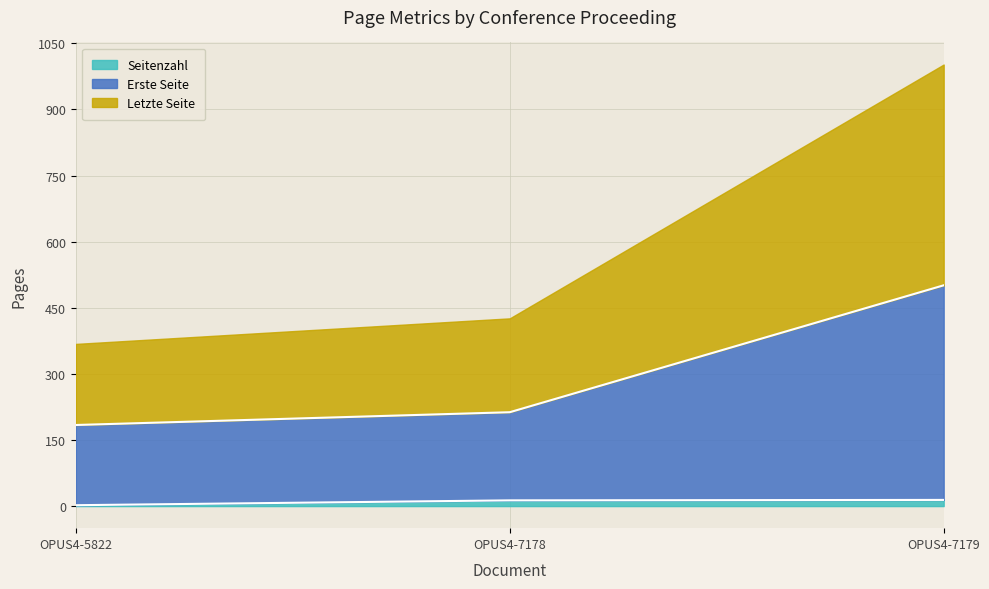

What is the difference between the maximum and minimum values in the Erste Seite series?

317